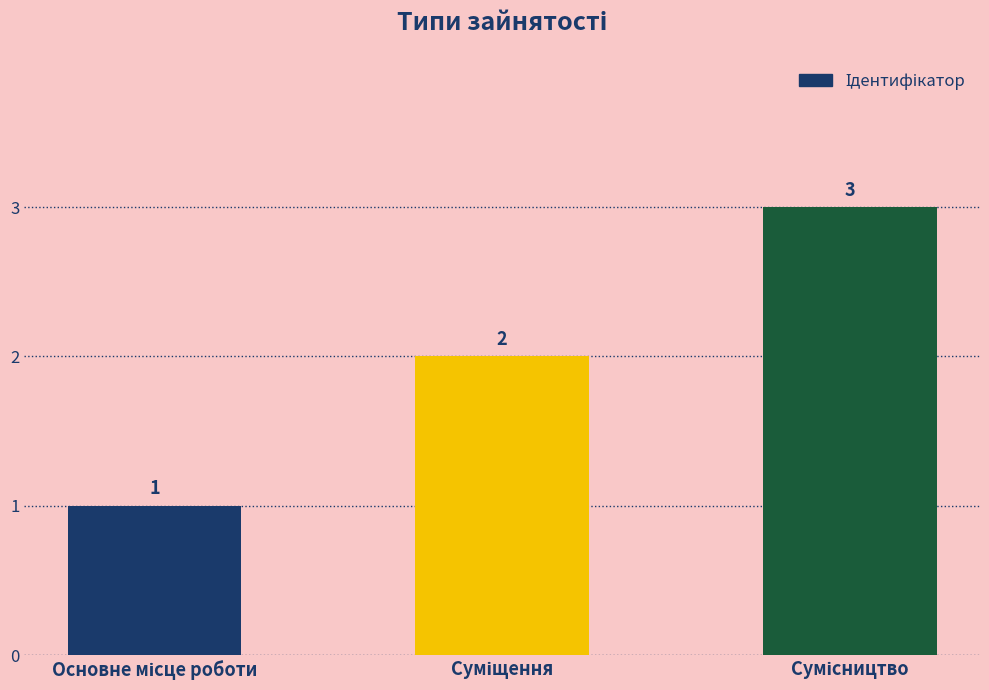

What is the sum of all values?

6